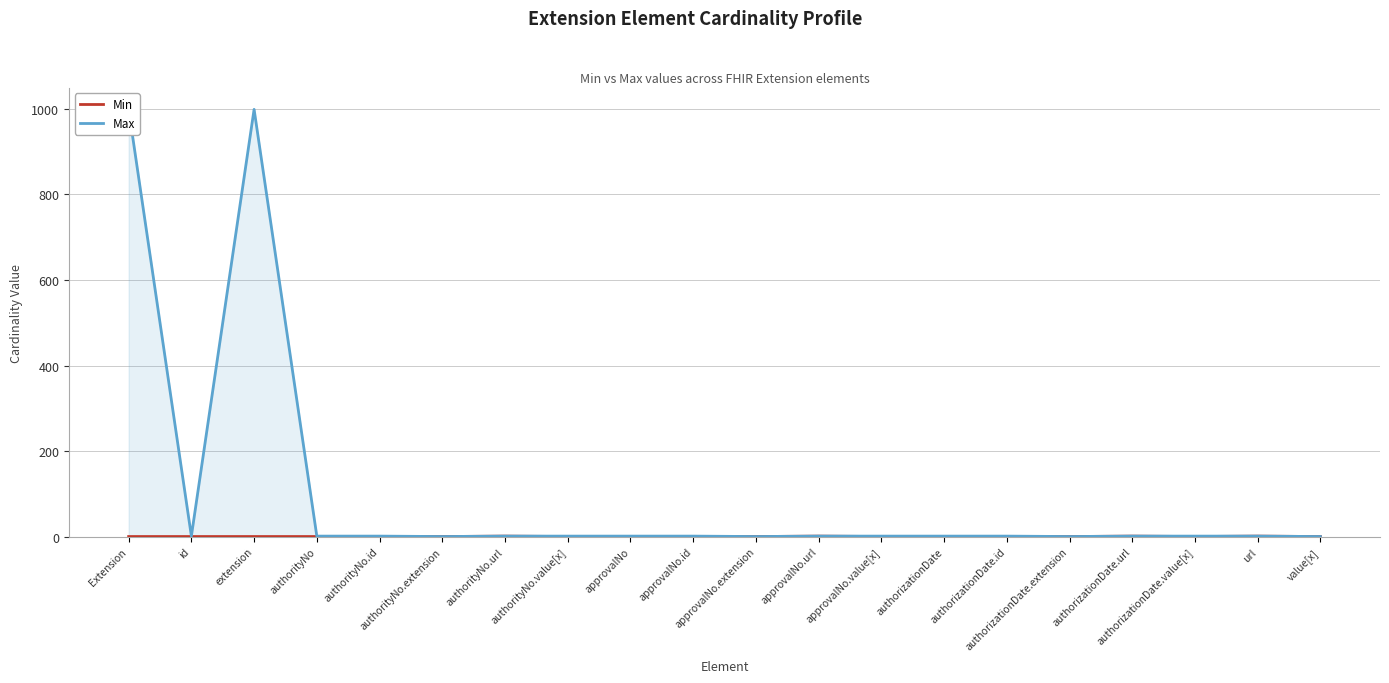

What position from the right is approvalNo.extension?

10